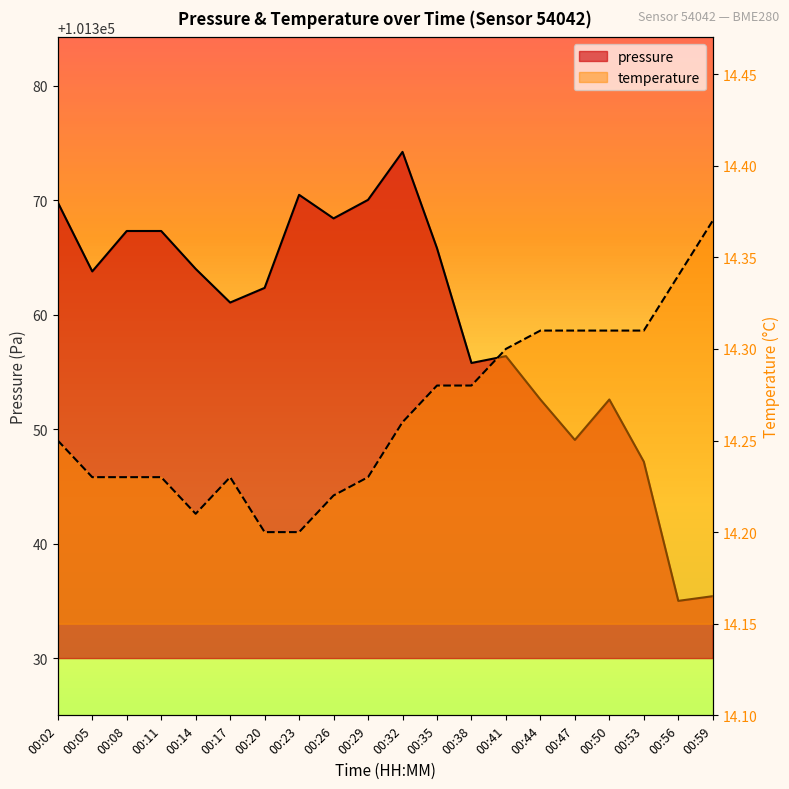

Count the temperature values in the range 14 to 15.

20